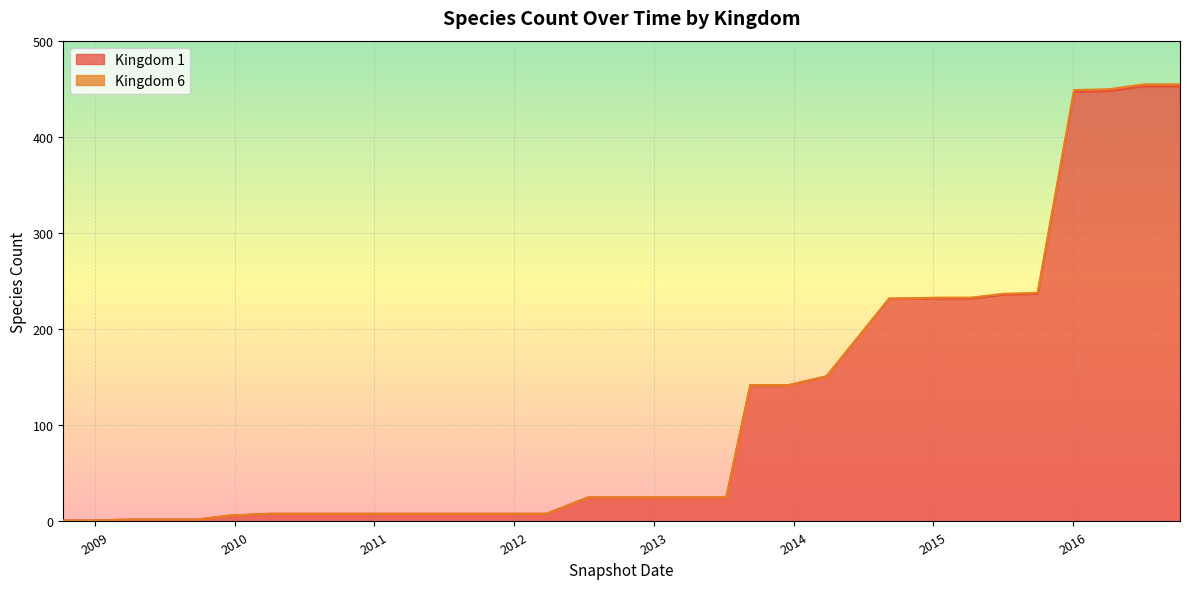

Between 2010-04-01 and 2015-04-09, which is larger?

2015-04-09